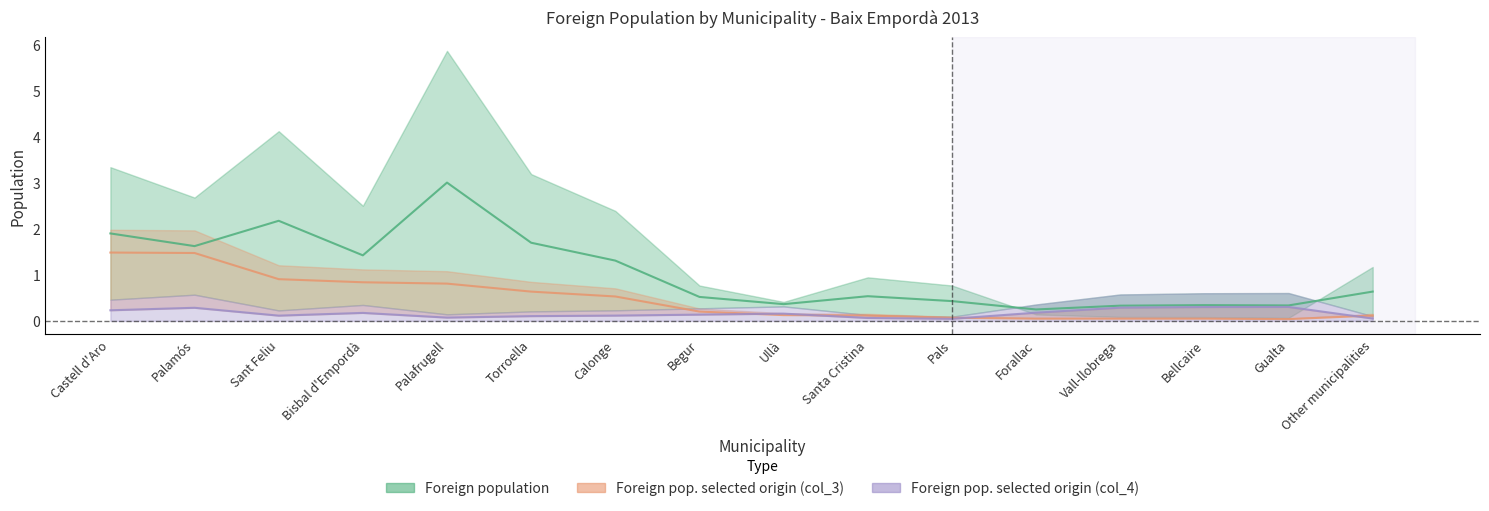

What is the value of the Foreign pop. selected origin (col_4) point at the 15th from the left?

0.3